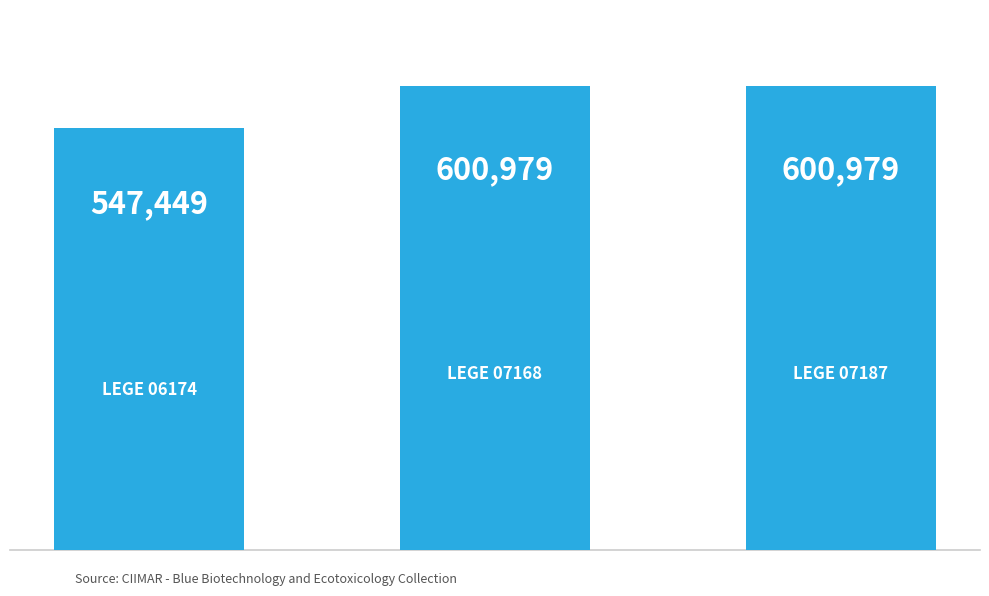

Count the values in the range 547449 to 600979.

3